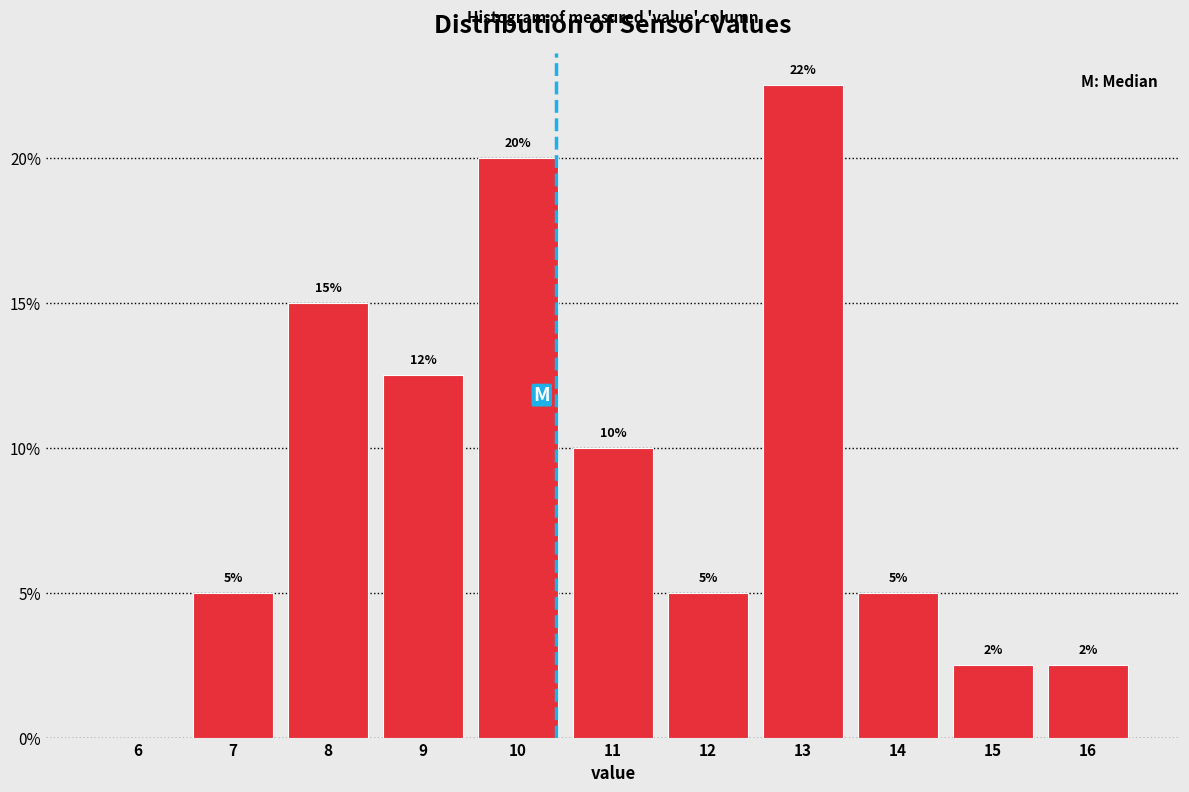

Over which range of the x-axis is the bar tallest?

12.5 to 13.5